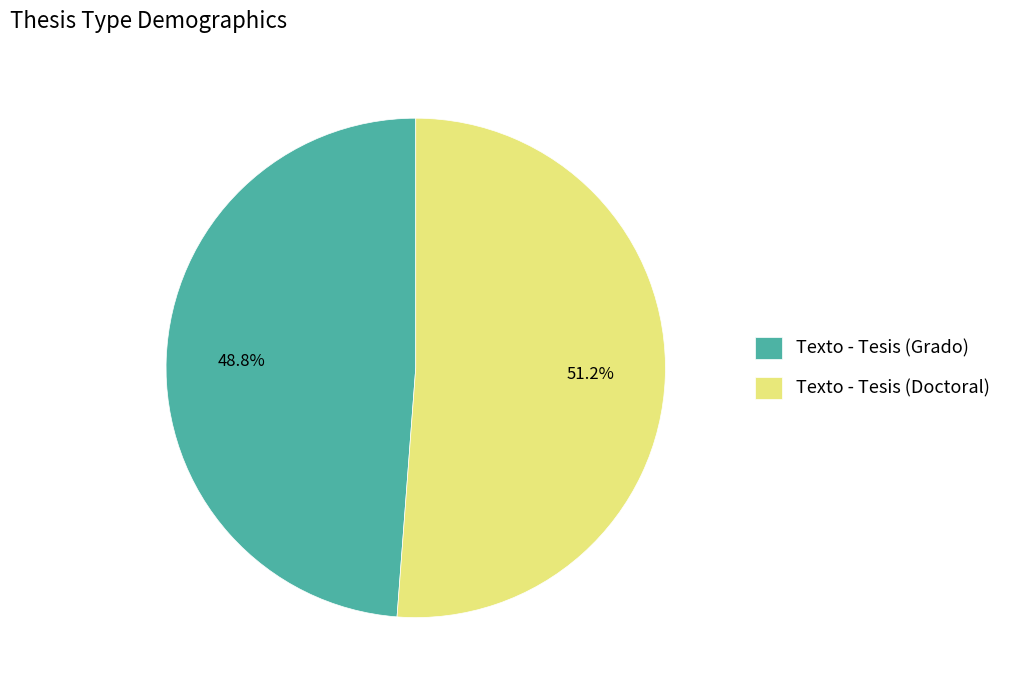

Is there any slice that represents more than half of the pie?

Yes